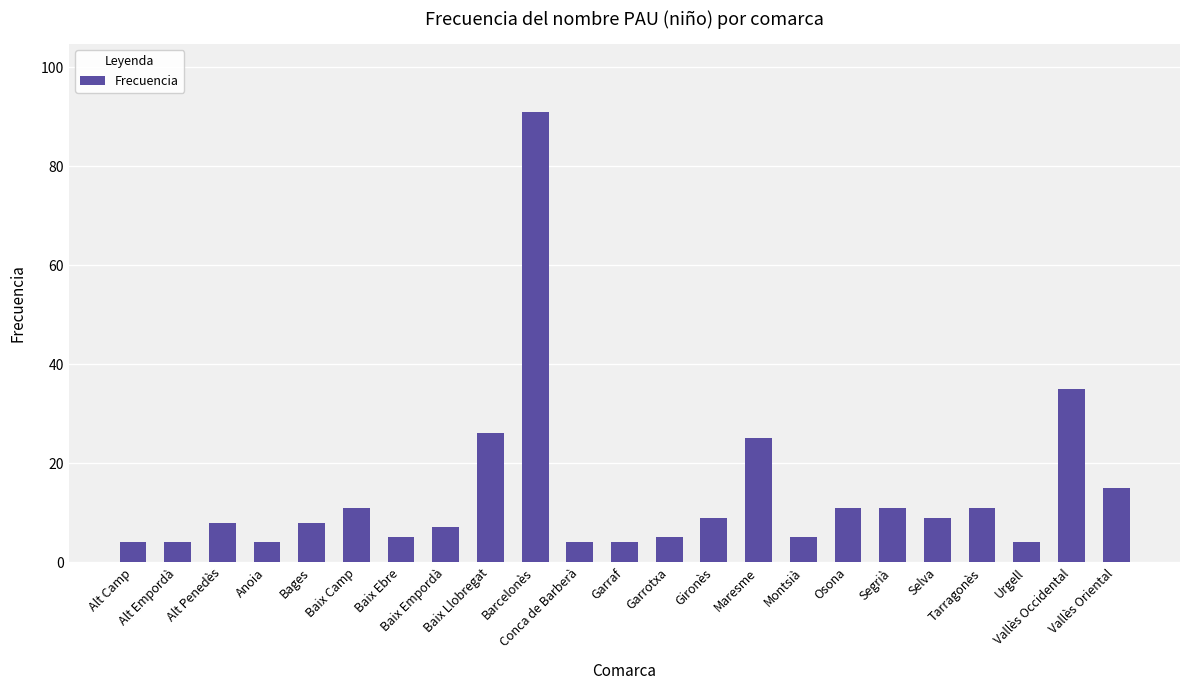

What is the difference between the second highest and minimum values?

31